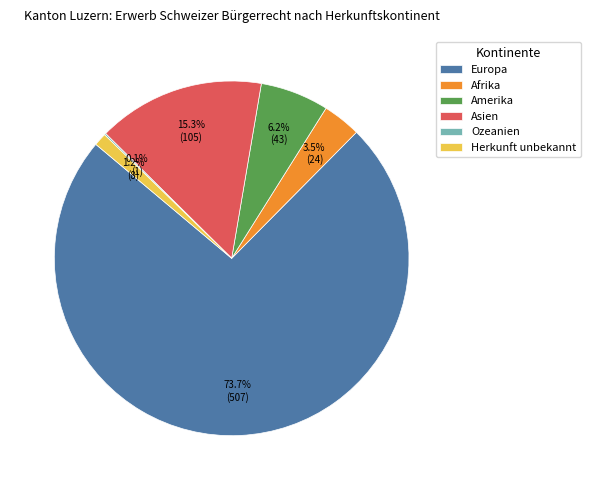

Is there any slice that represents more than half of the pie?

Yes